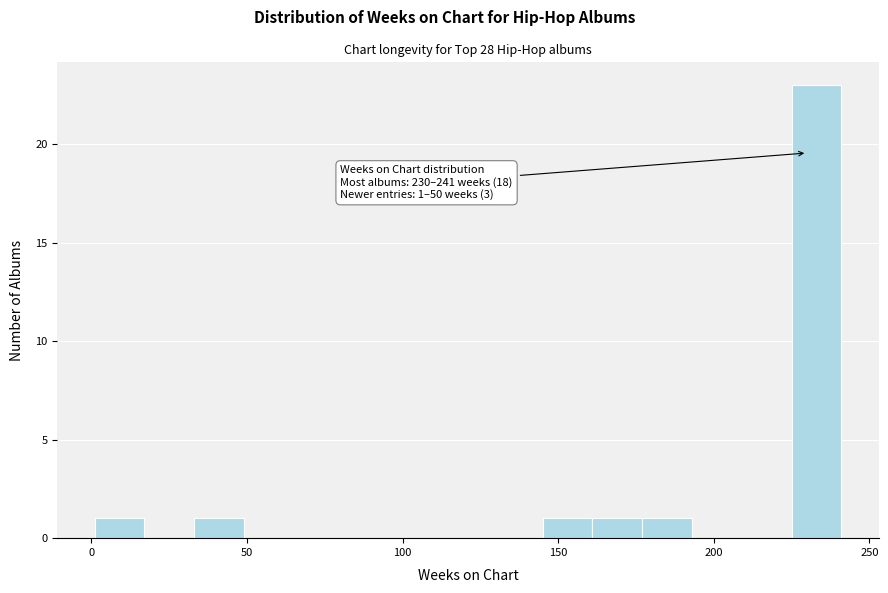

Around what value on the x-axis is the tallest bar? Give the approximate position of its centre, as read against the axis.

235